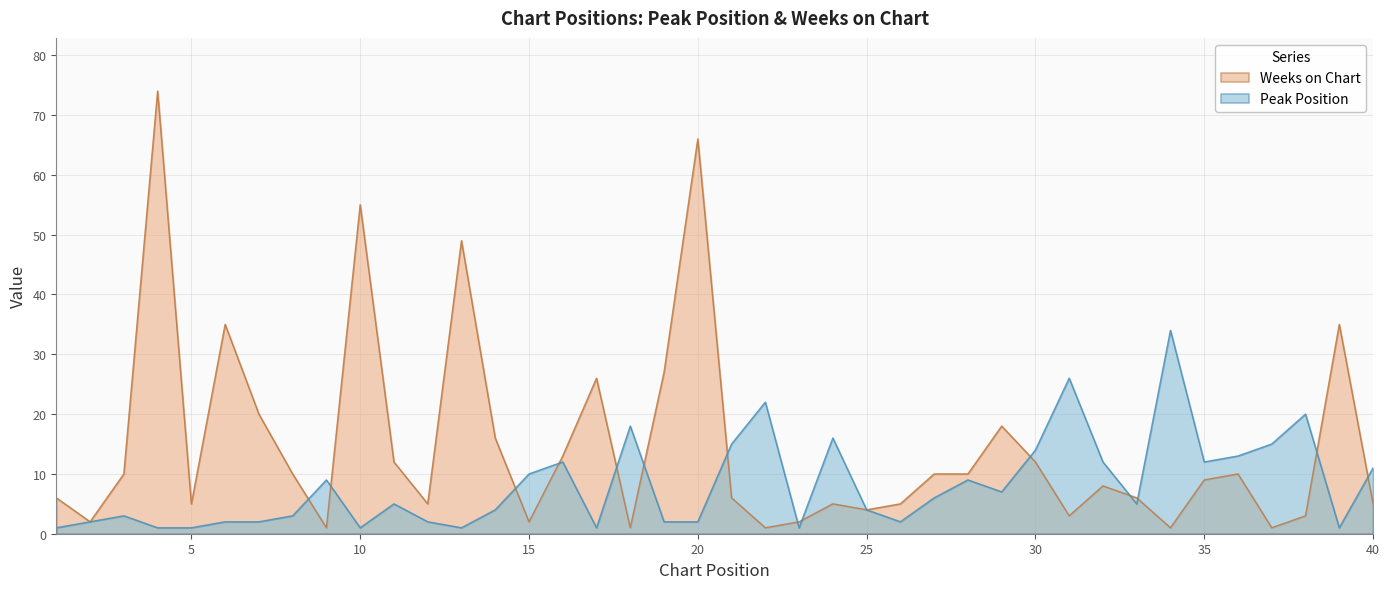

Reading left to right, transcribe all the data shown in this chart.

Peak Position: 1=1	2=2	3=3	4=1	5=1	6=2	7=2	8=3	9=9	10=1	11=5	12=2	13=1	14=4	15=10	16=12	17=1	18=18	19=2	20=2	21=15	22=22	23=1	24=16	25=4	26=2	27=6	28=9	29=7	30=14	31=26	32=12	33=5	34=34	35=12	36=13	37=15	38=20	39=1	40=11
Weeks on Chart: 1=6	2=2	3=10	4=74	5=5	6=35	7=20	8=10	9=1	10=55	11=12	12=5	13=49	14=16	15=2	16=13	17=26	18=1	19=27	20=66	21=6	22=1	23=2	24=5	25=4	26=5	27=10	28=10	29=18	30=12	31=3	32=8	33=6	34=1	35=9	36=10	37=1	38=3	39=35	40=5